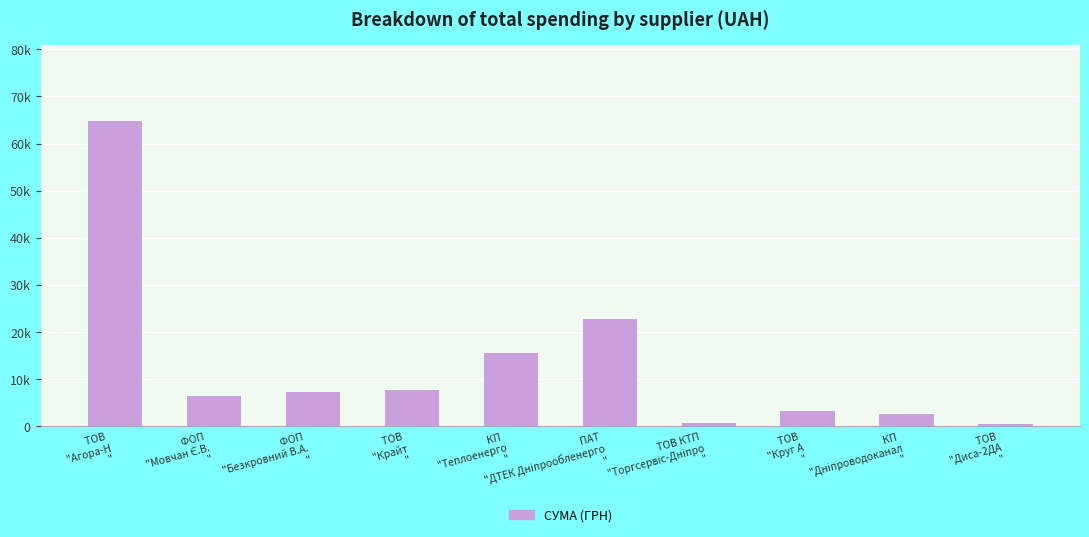

Which has a higher value, ТОВ КТП 
"Торгсервіс-Дніпро
" or ТОВ 
"Круг А
"?

ТОВ 
"Круг А
"